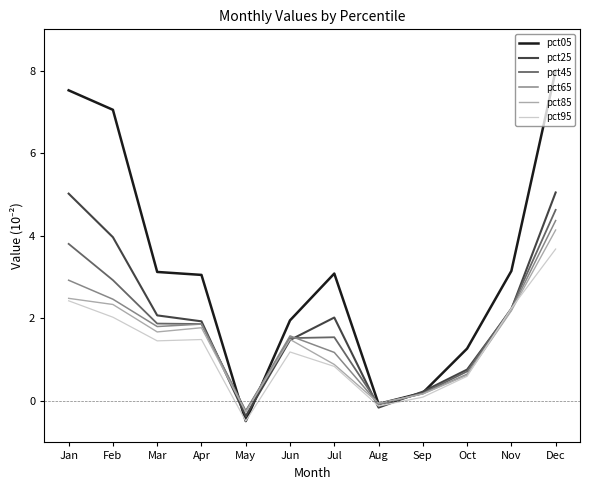

Which label corresponds to the smallest value in the chart?

May